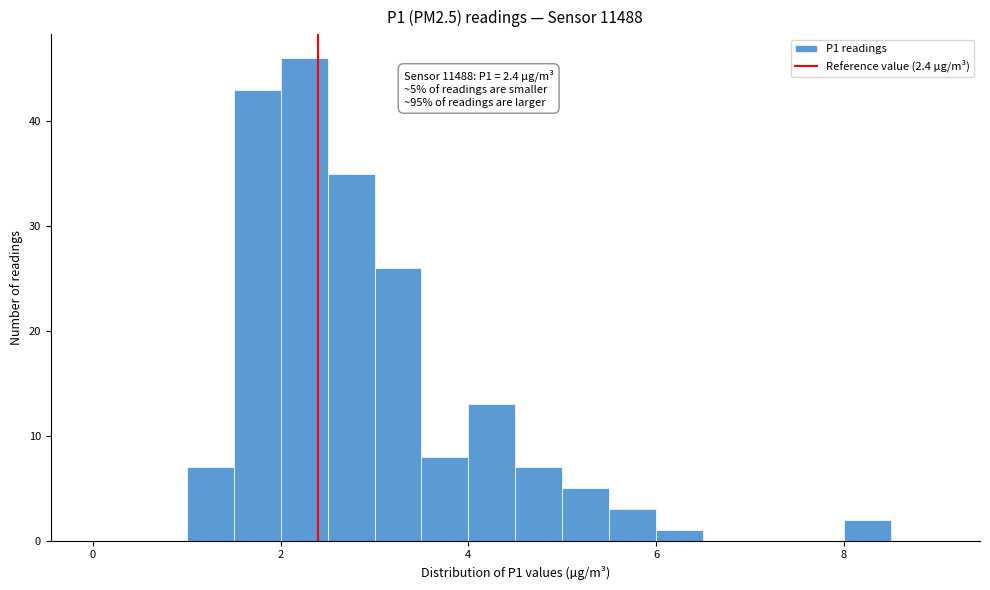

Around what value on the x-axis is the tallest bar? Give the approximate position of its centre, as read against the axis.

2.2